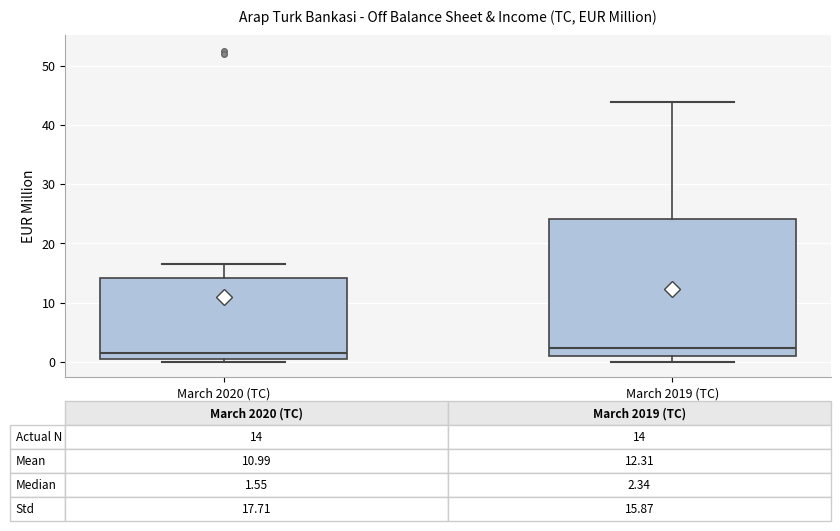

Which box is the tallest, from its lower edge to its upper edge?

March 2019 (TC)